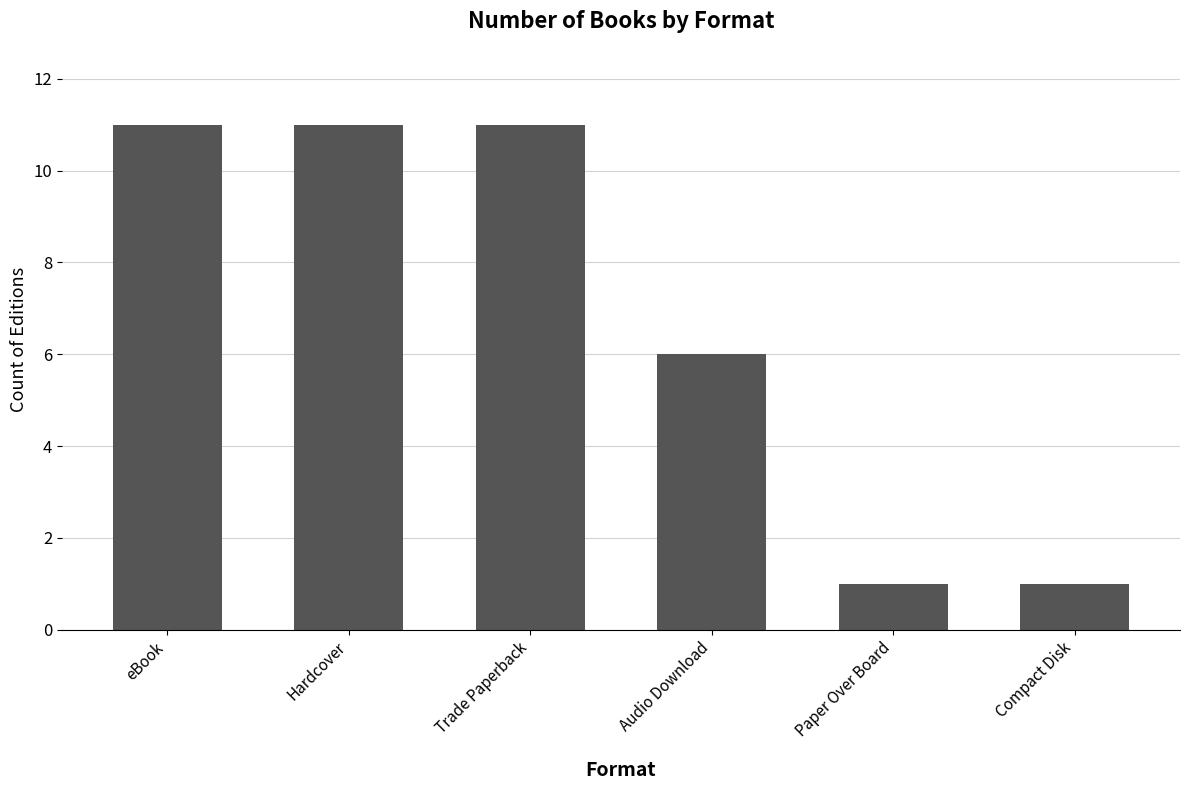

The value at eBook is 15. True or false?

False